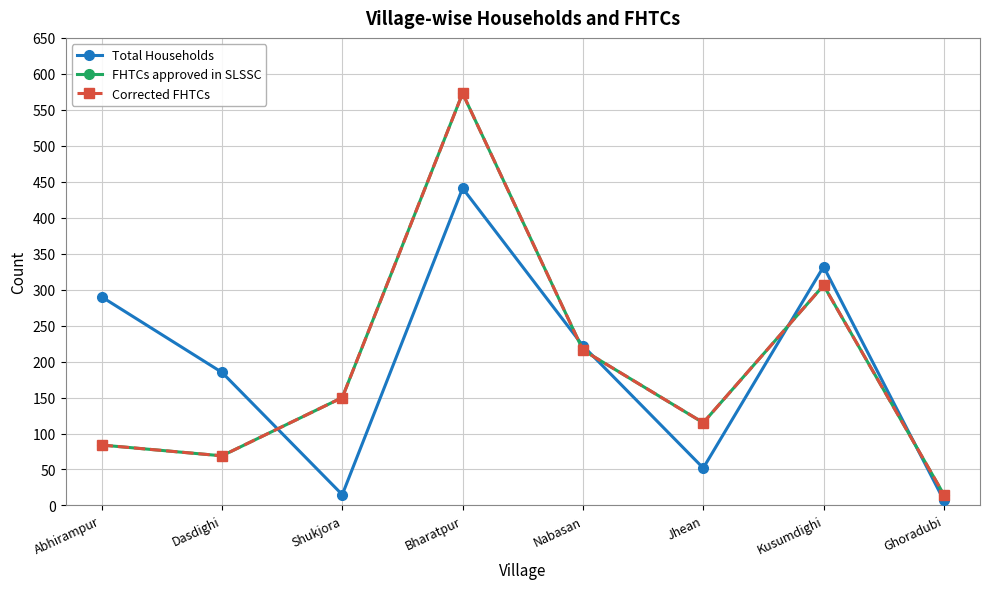

Which series has the largest range (max minus min)?

FHTCs approved in SLSSC